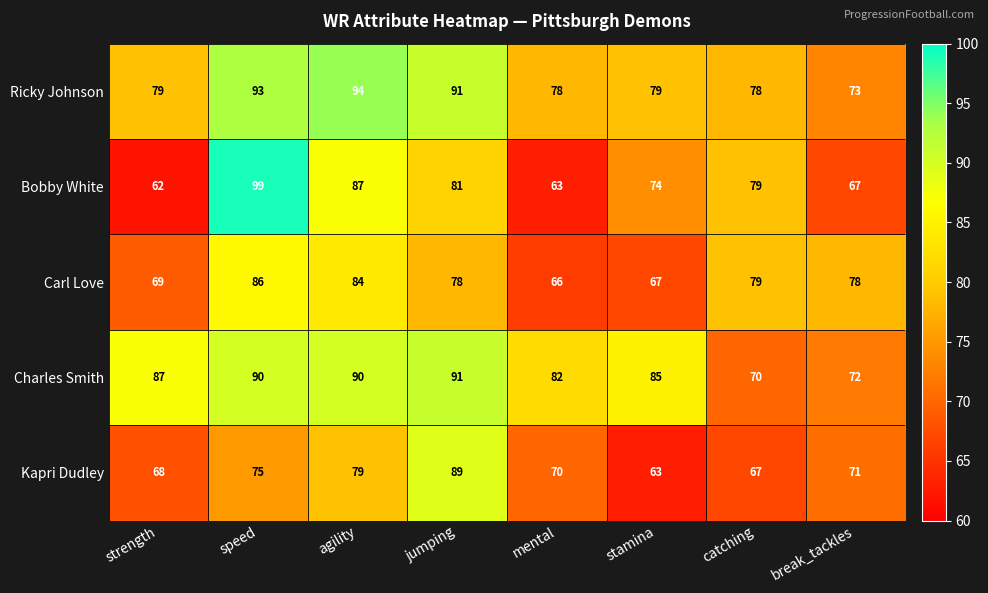

Which series has the largest total across all categories?

Charles Smith